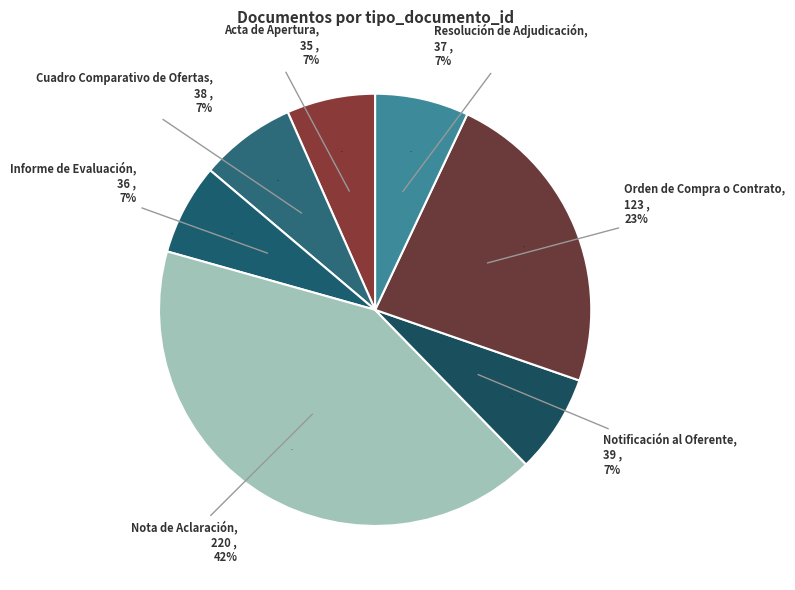

Which category has the smallest portion of the pie?

Acta de Apertura